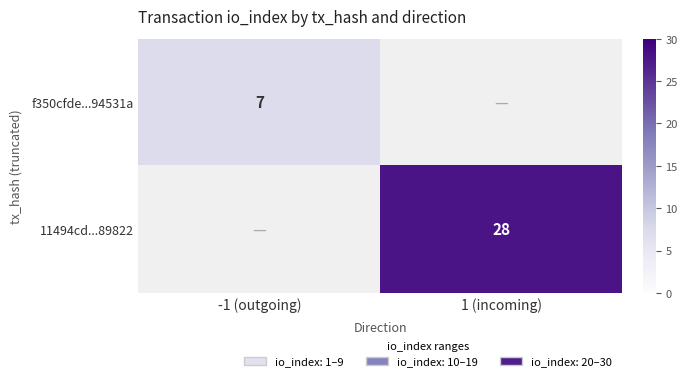

The 11494cd...89822 series shows 11 at 1 (incoming). True or false?

False